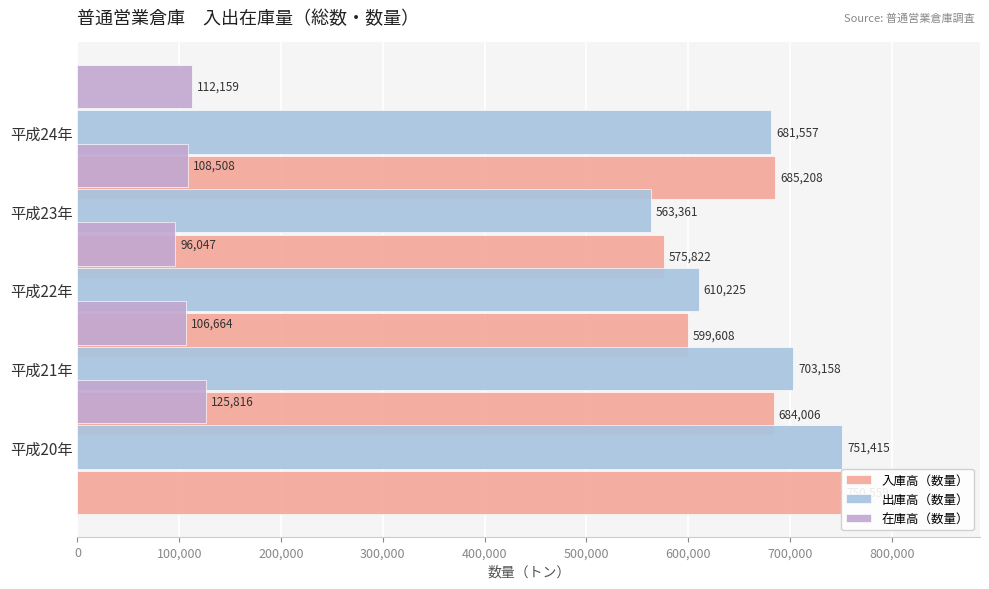

What are all the series names shown in the legend?

入庫高（数量）, 出庫高（数量）, 在庫高（数量）